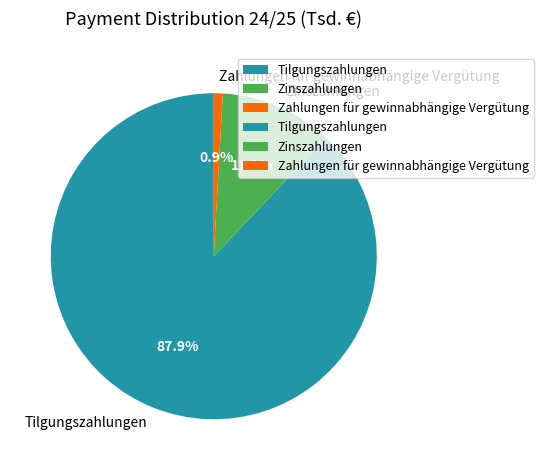

Which slice is the smallest?

Zahlungen für gewinnabhängige Vergütung